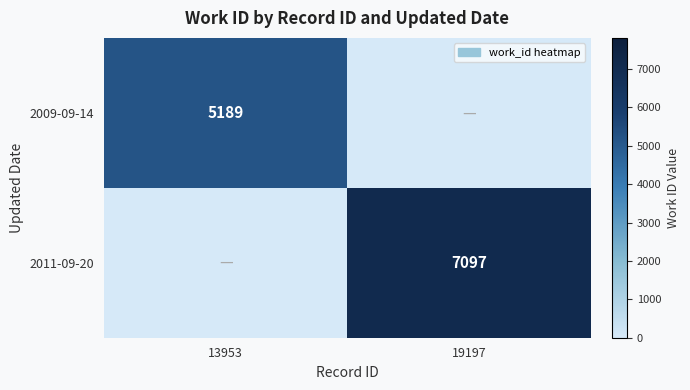

Is the value of 2009-09-14 at 13953 greater than the value of 2011-09-20 at 19197?

No